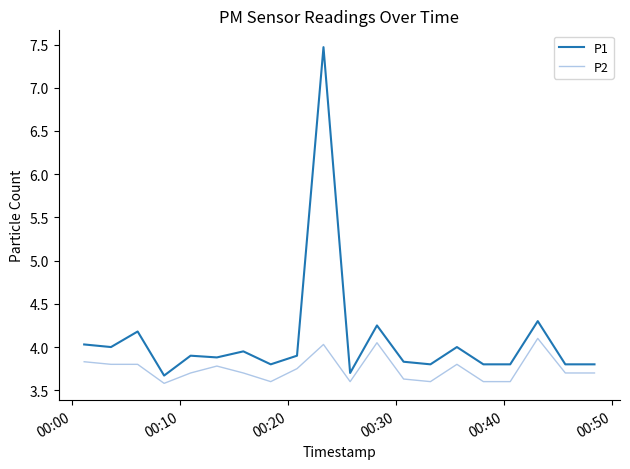

What is the maximum value shown in the chart?

7.5